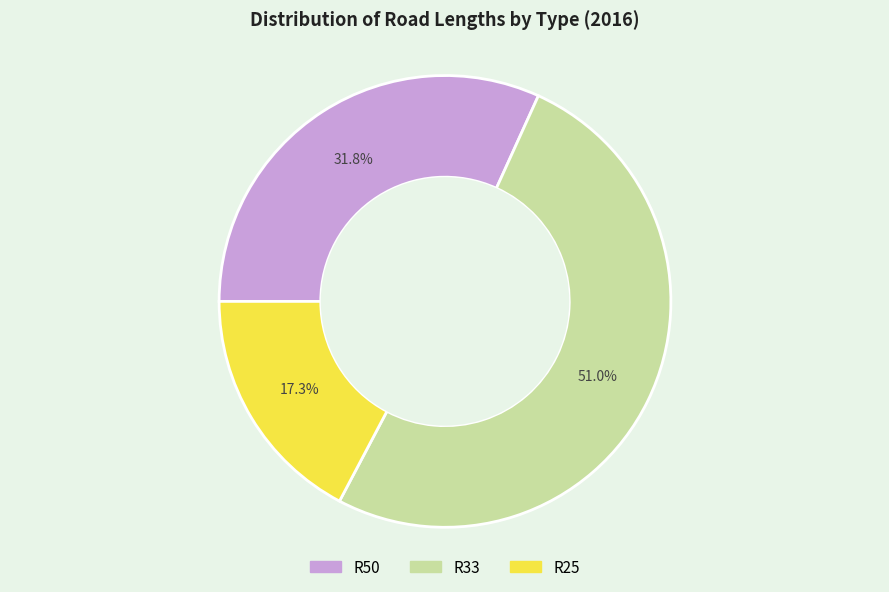

Which slice represents more than half of the pie?

R33